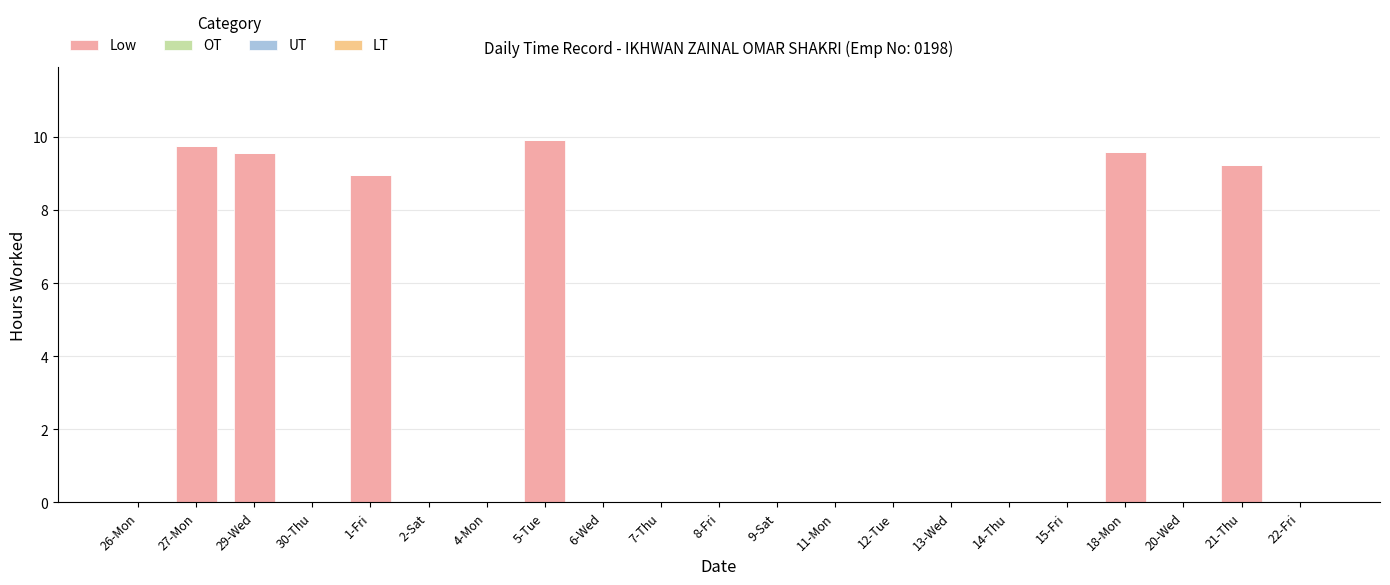

Count the number of data series in this chart.

1